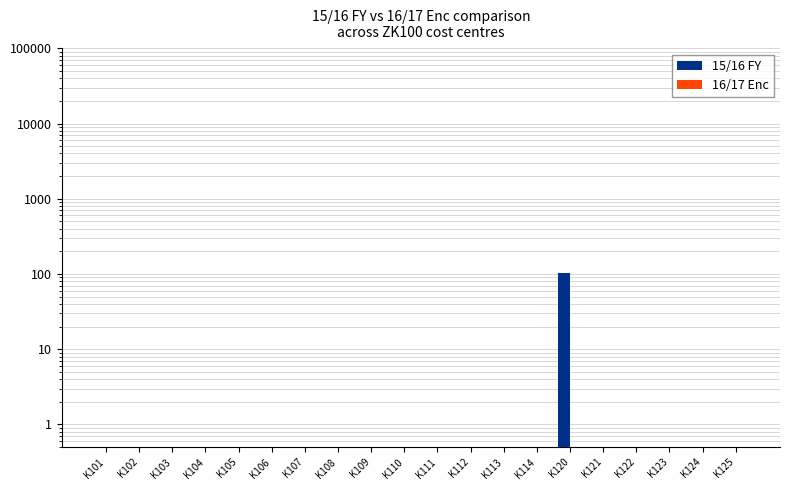

What are all the series names shown in the legend?

15/16 FY, 16/17 Enc